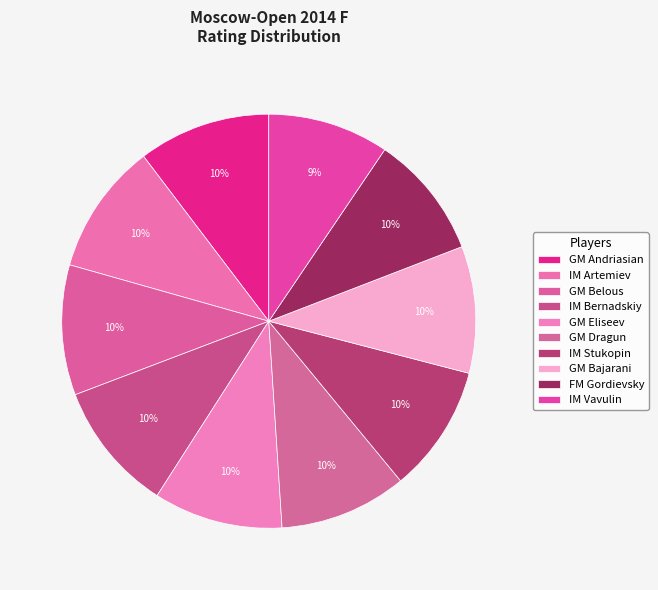

How many segments does this pie chart have?

10